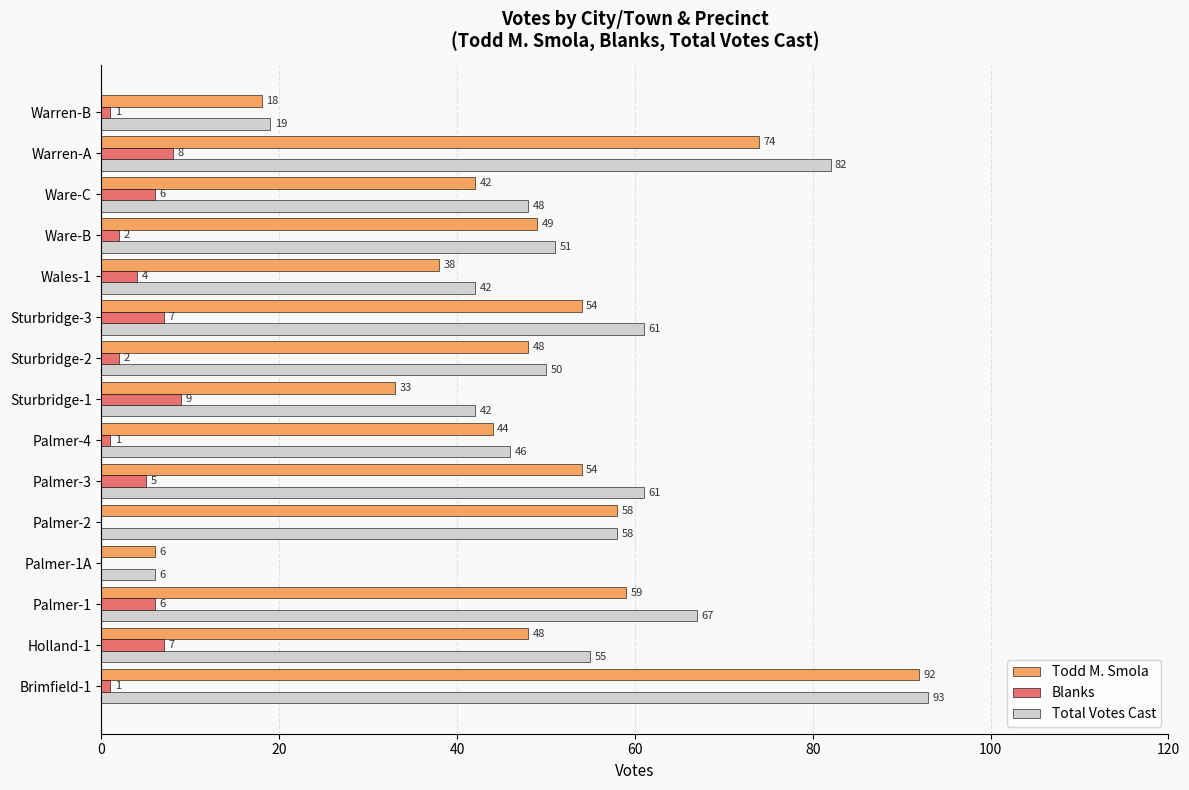

How many Blanks values are between 1 and 7?

11